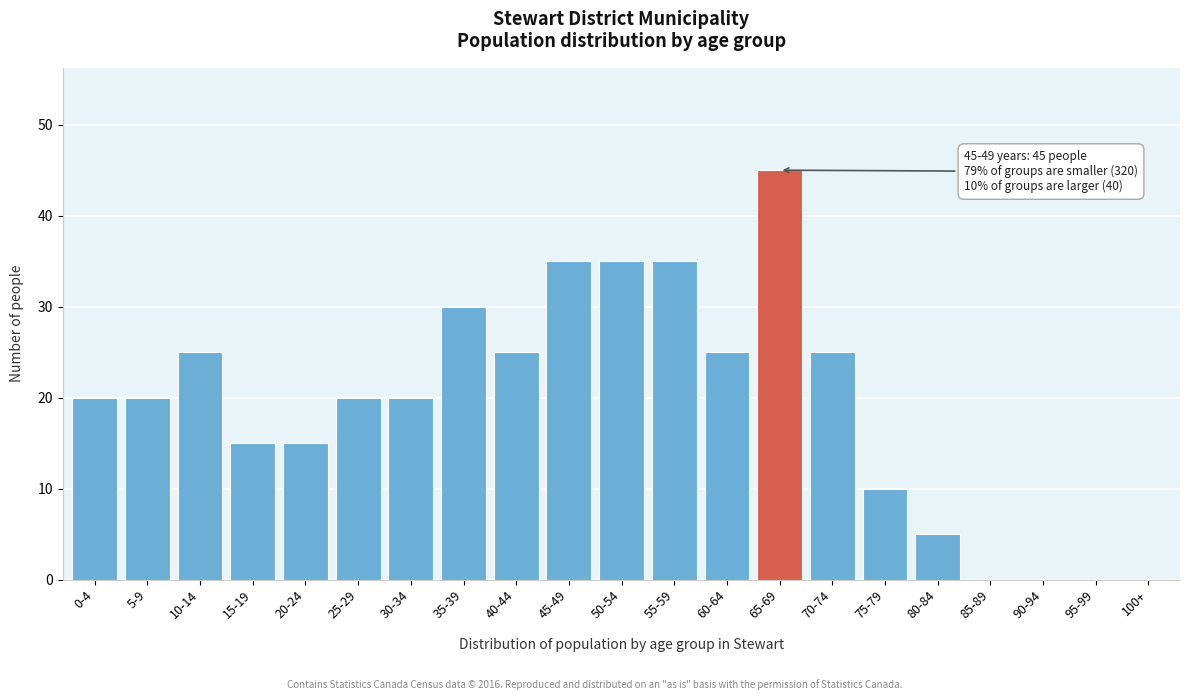

Reading right to left, extract all data points from this chart.

100+=0	95-99=0	90-94=0	85-89=0	80-84=5	75-79=10	70-74=25	65-69=45	60-64=25	55-59=35	50-54=35	45-49=35	40-44=25	35-39=30	30-34=20	25-29=20	20-24=15	15-19=15	10-14=25	5-9=20	0-4=20